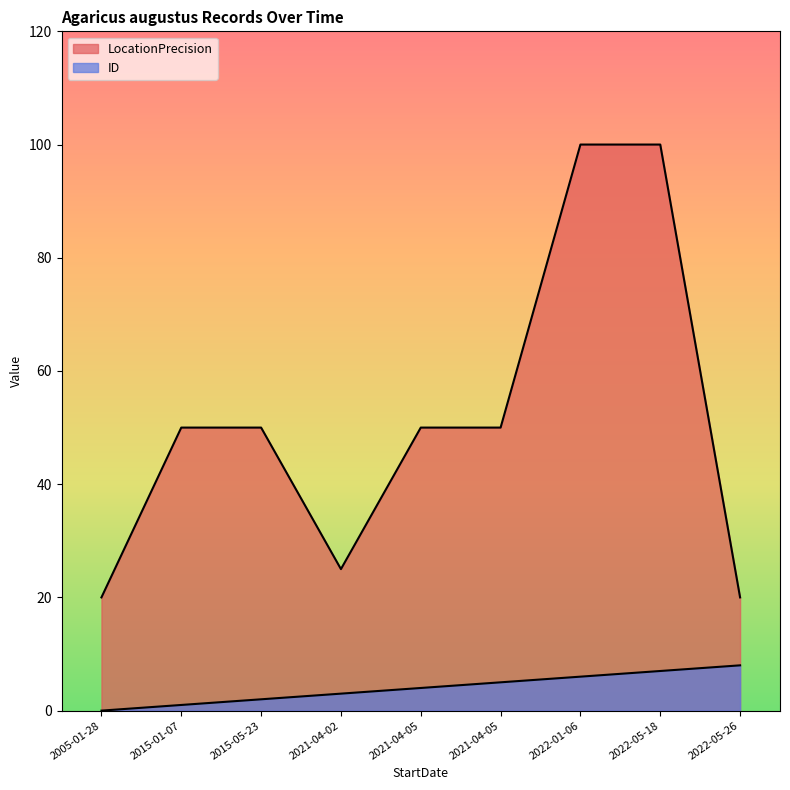

List the series in order of their overall mean, lowest first.

ID, LocationPrecision